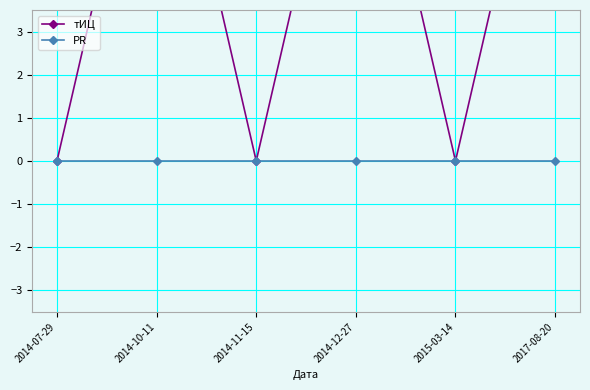

Rank the series by their maximum value, from lowest to highest.

PR, тИЦ